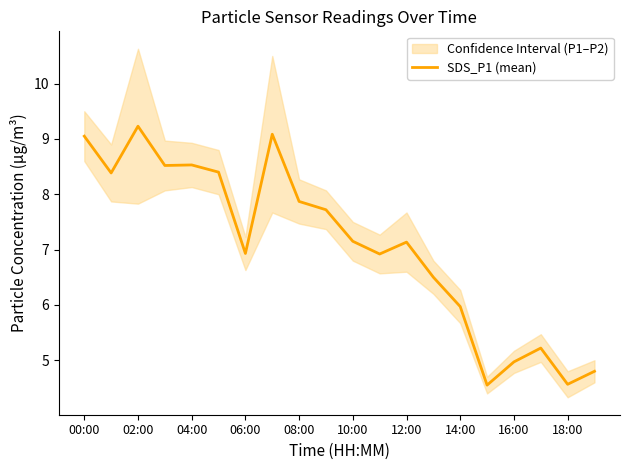

What is the greatest value displayed?

9.2